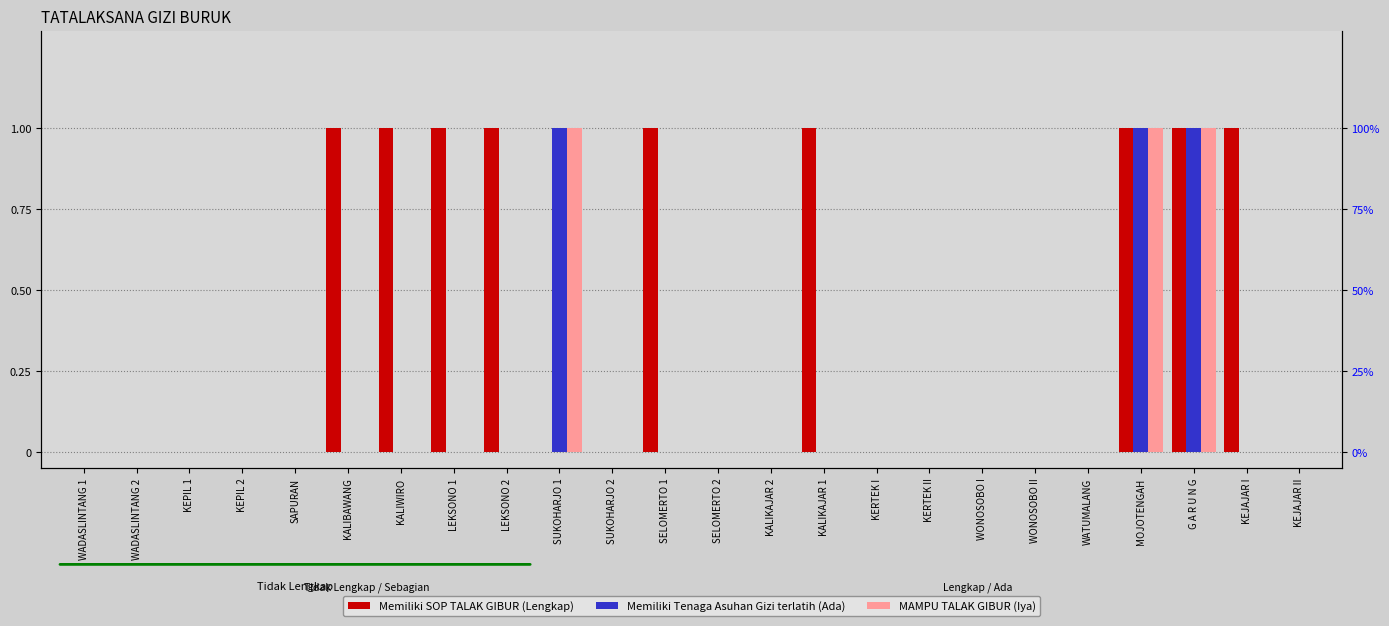

Which series has the largest range (max minus min)?

Memiliki SOP TALAK GIBUR (Lengkap)